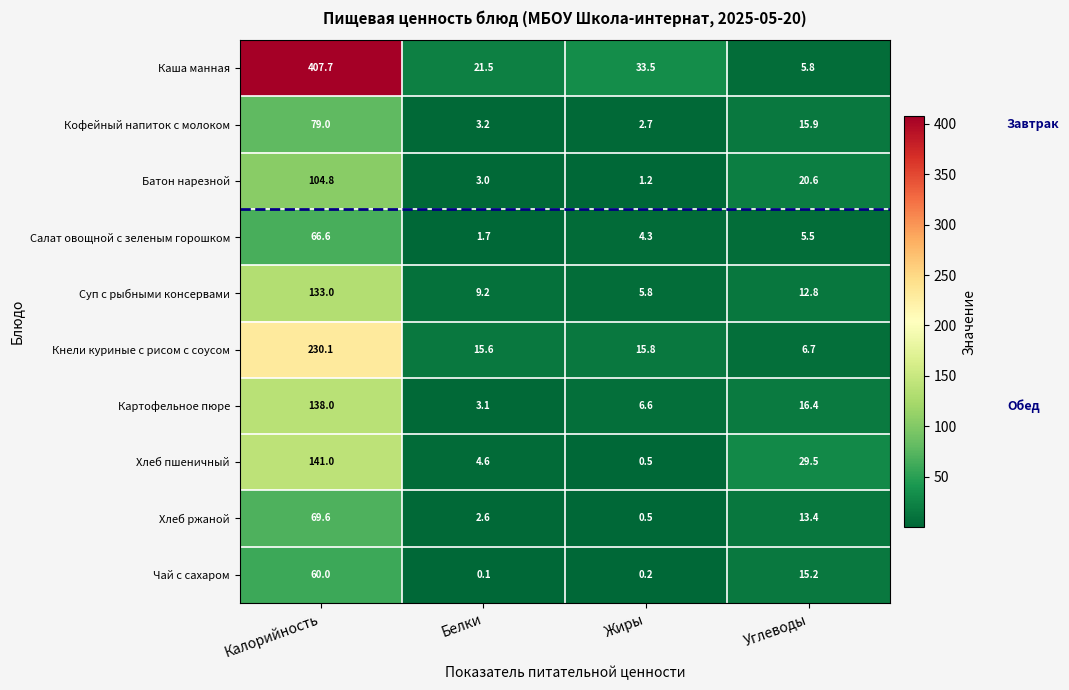

What is the difference between the maximum and second lowest values in the Суп с рыбными консервами series?

123.8